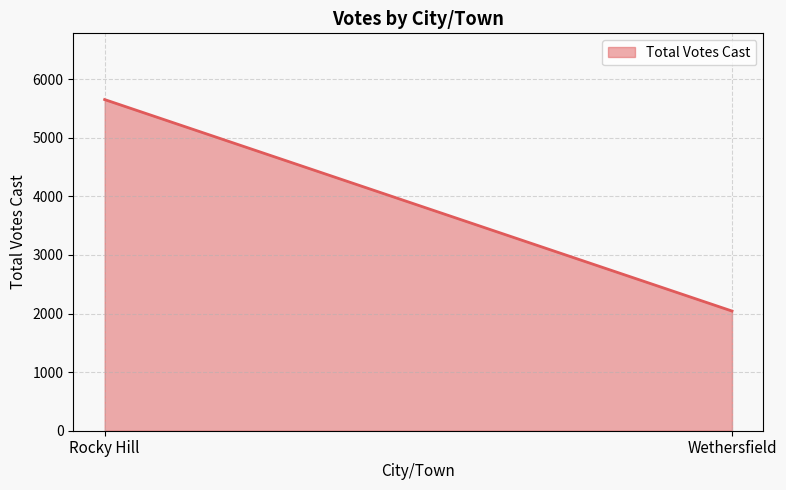

What is the difference between the maximum and minimum values?

3610